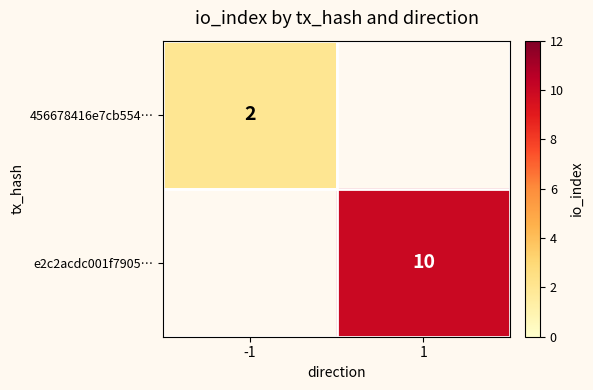

Is the value of e2c2acdc001f7905… at 1 greater than the value of 456678416e7cb554… at -1?

Yes